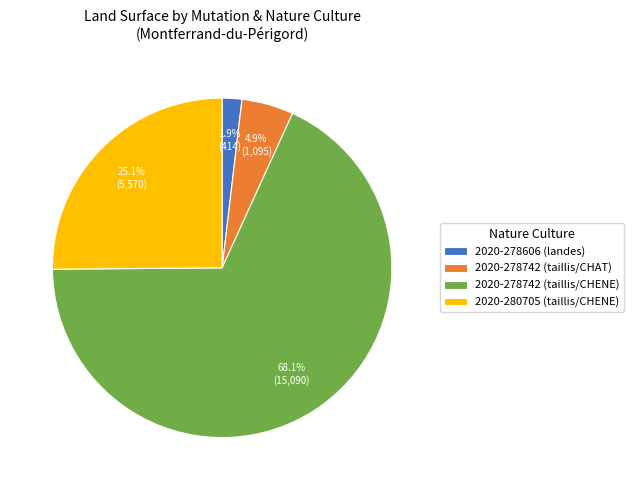

Which slice is the smallest?

2020-278606 (landes)